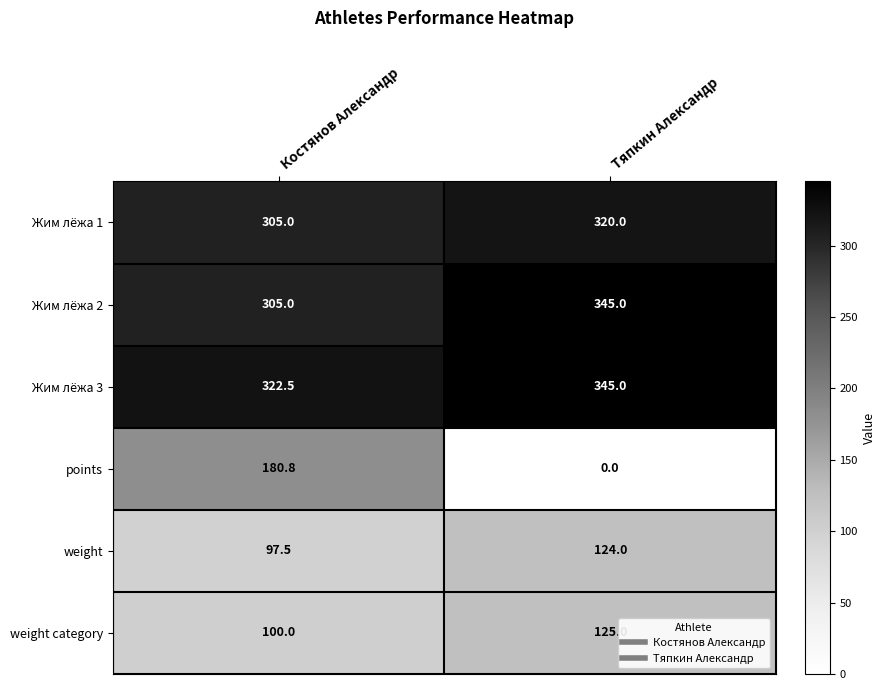

Between Костянов Александр and Тяпкин Александр, which series saw the biggest shift?

points